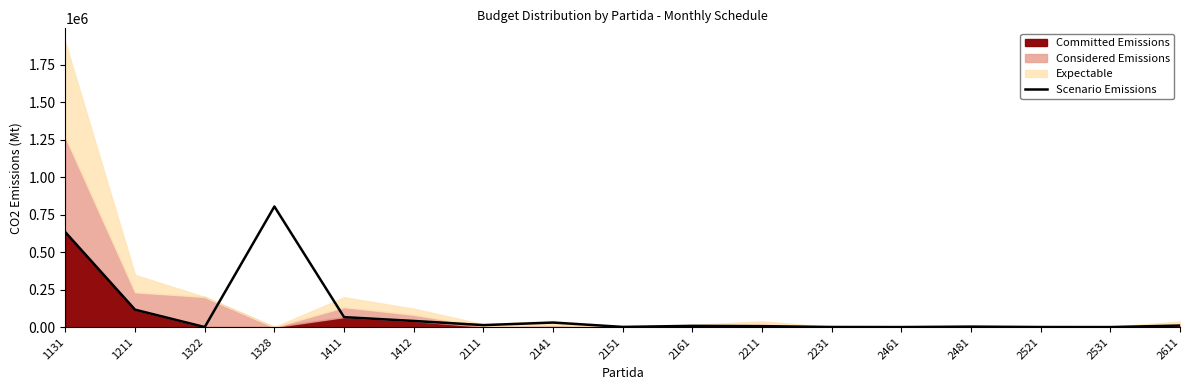

Reading left to right, list all the values displayed in this chart.

1131=632161.9	1211=115692.5	1322=0.0	1328=803648.3	1411=66245.4	1412=40762.6	2111=13000.0	2141=30000.0	2151=1000.0	2161=8000.0	2211=6000.0	2231=500.0	2461=0.0	2481=3000.0	2521=200.0	2531=0.0	2611=10000.0